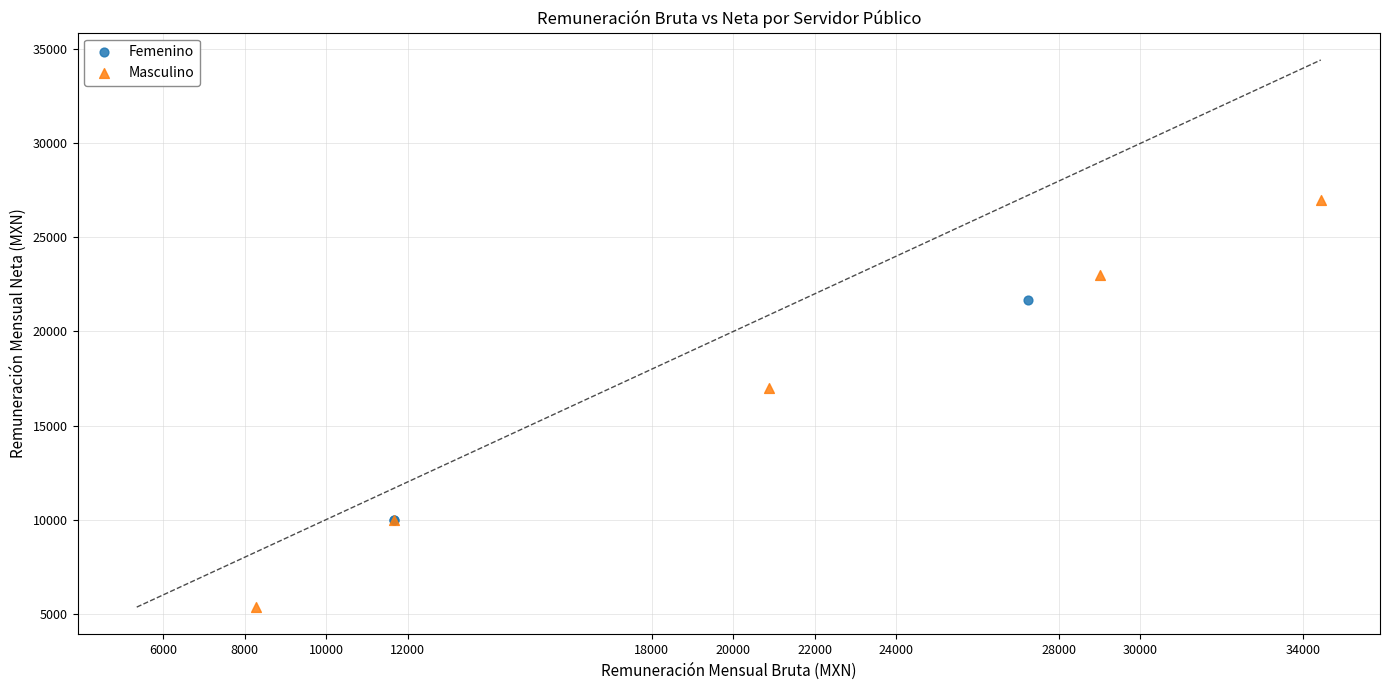

Which series contains the lowest Y value?

Masculino